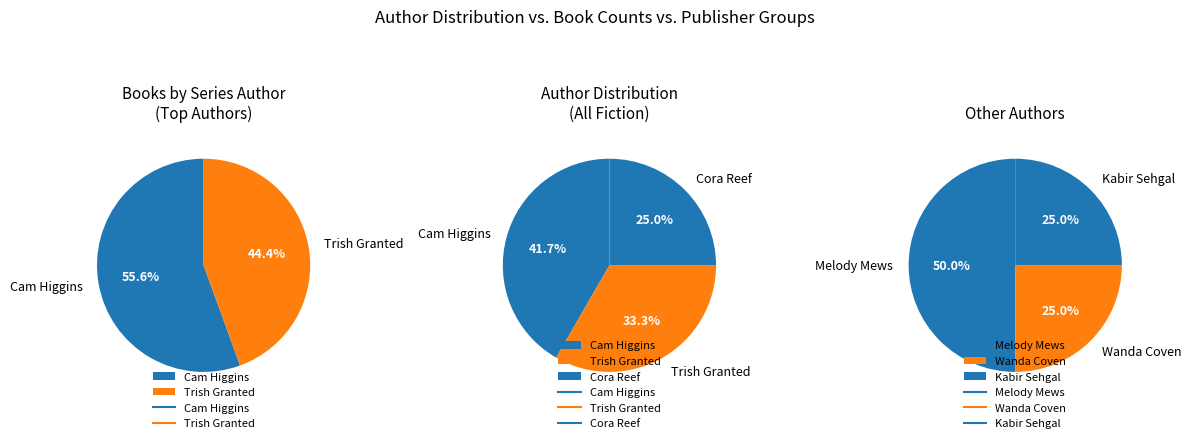

What is the change in value from Trish Granted to Kabir Sehgal?

-3